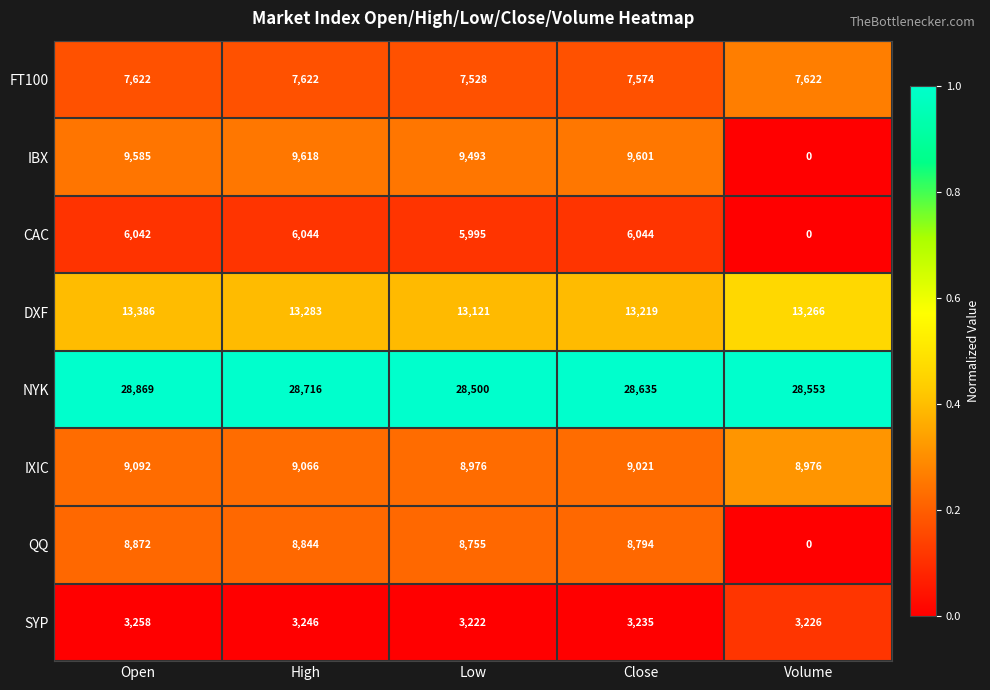

At how many categories does at least one series exceed 0?

5